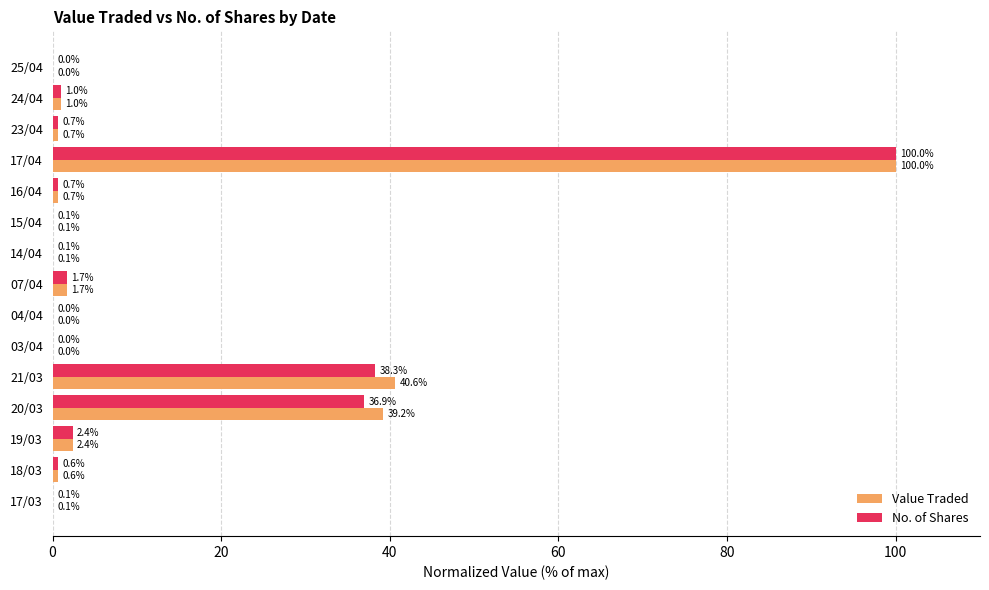

What is the average value of the No. of Shares series?

12.2